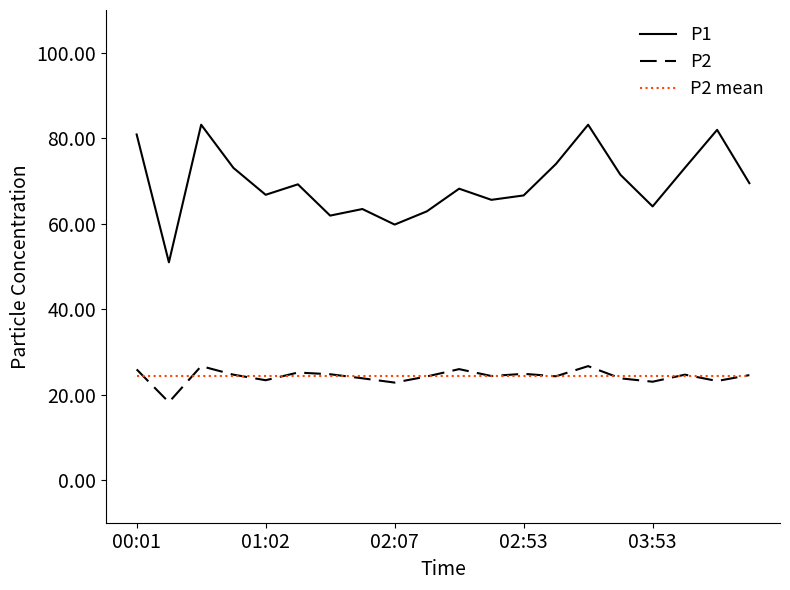

What is the lowest value of the P2 series?

18.2